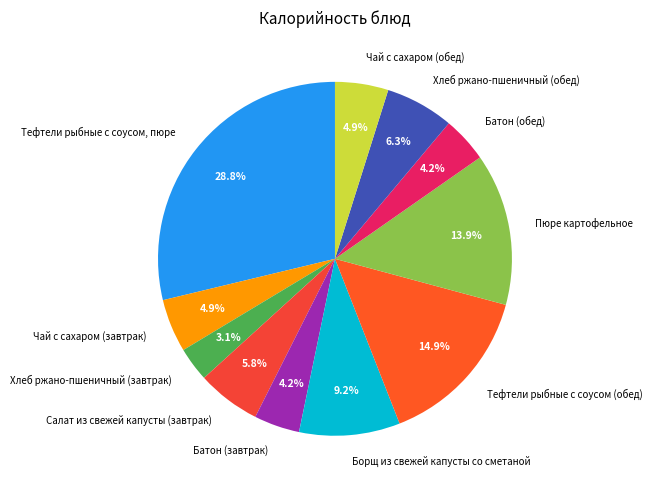

The Тефтели рыбные с соусом, пюре slice represents 29% of the pie. True or false?

True